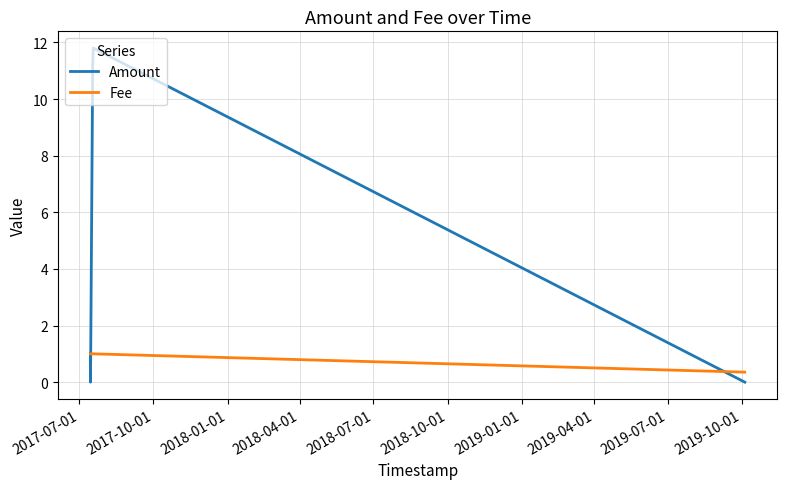

What is the sum of all Amount values?

24.0